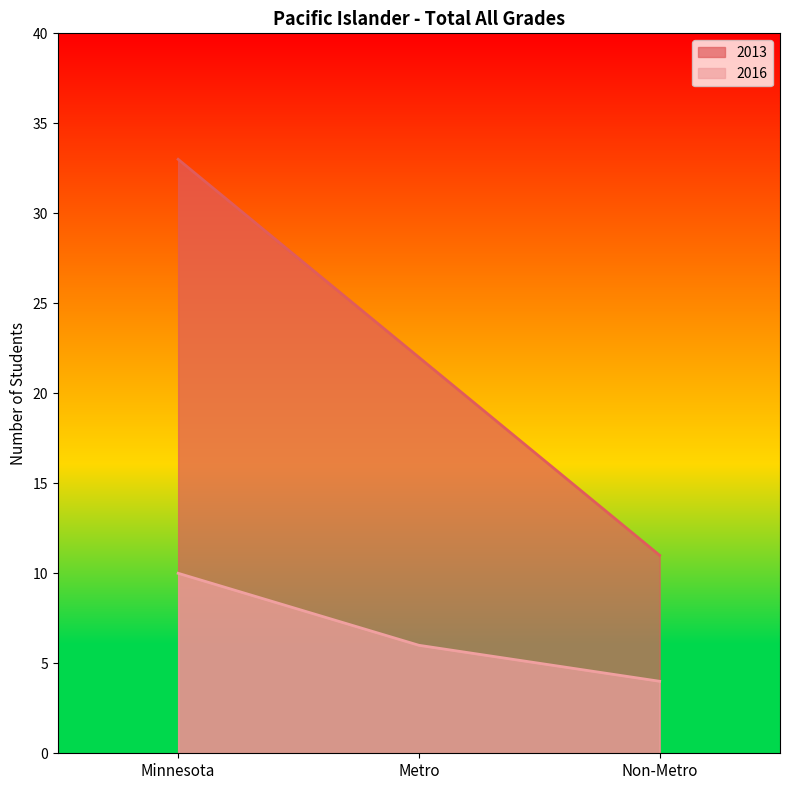

What is the label of the 1st point from the left?

Minnesota